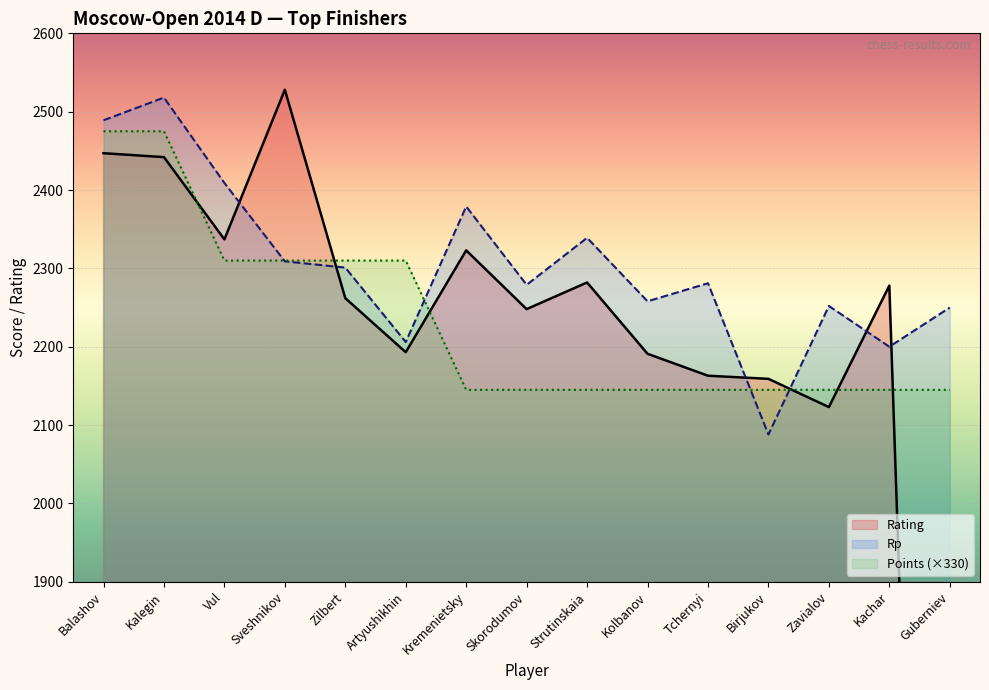

Which has a higher value, Strutinskaia or Birjukov?

Strutinskaia